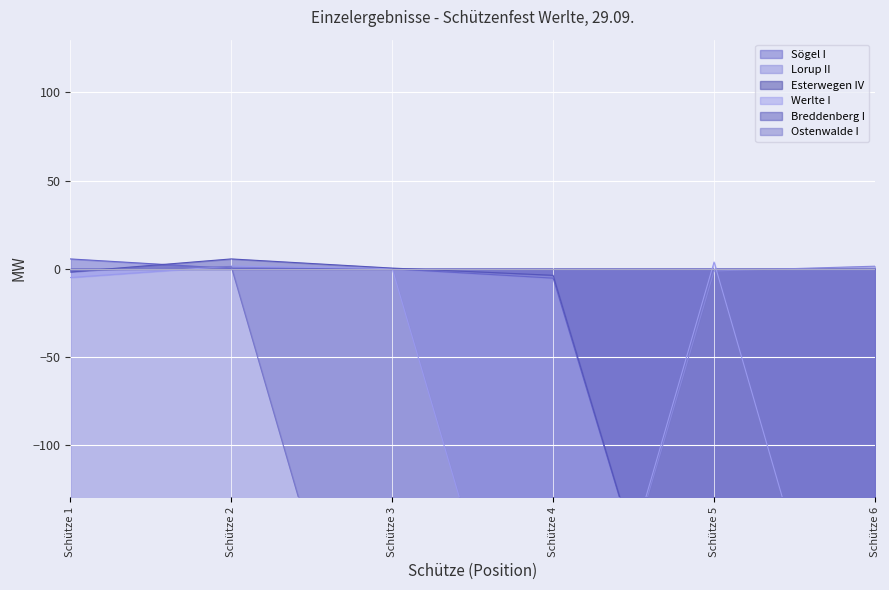

Which series has the largest range (max minus min)?

Werlte I